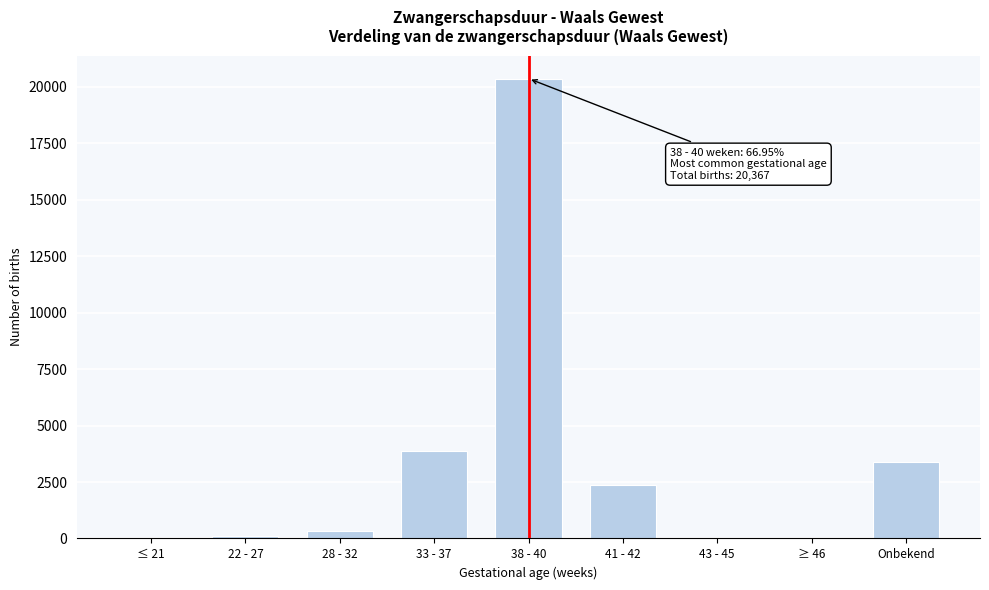

What is the sum of all values?

30421